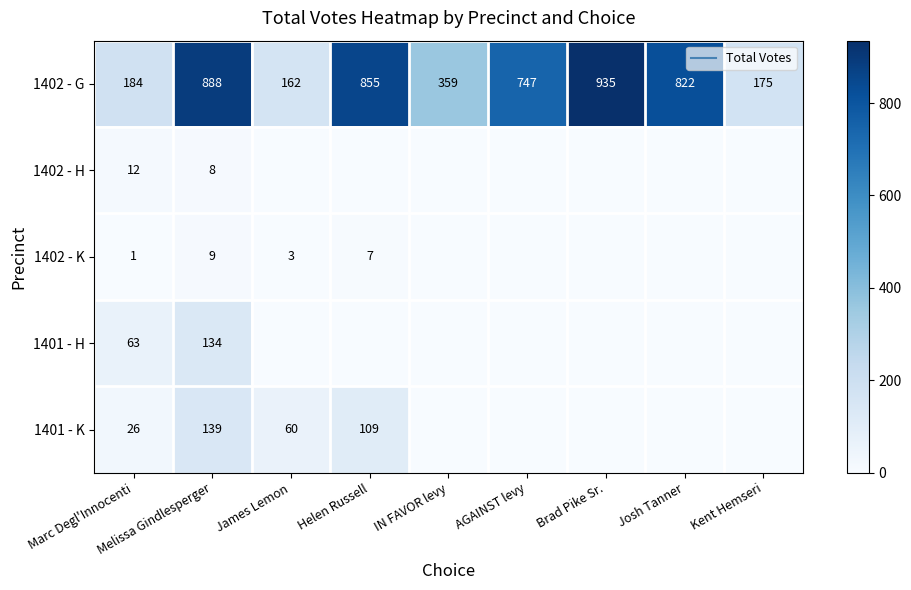

What is the difference between the highest and lowest values at Marc Degl'Innocenti?

183